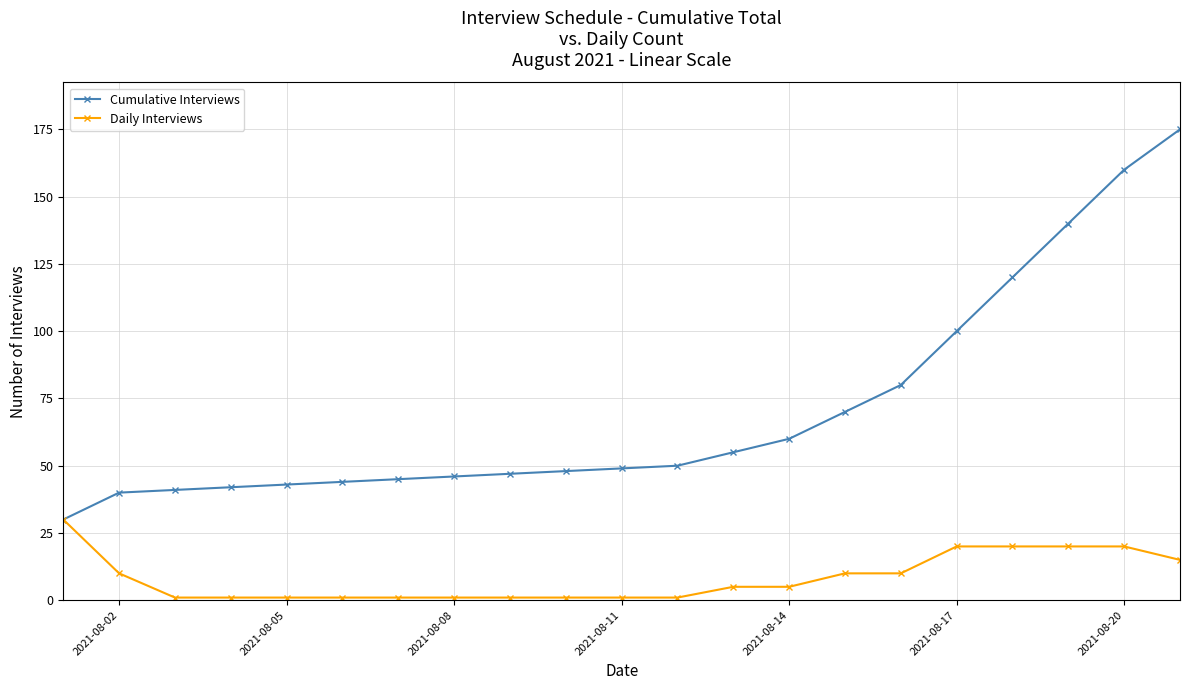

Does the chart display data point markers on the line(s)?

Yes